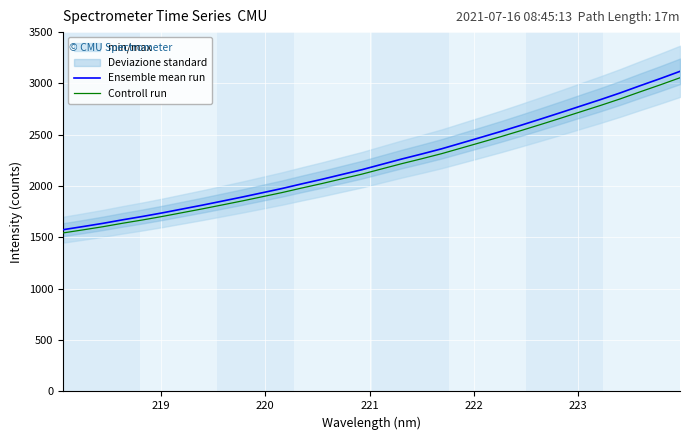

What is the highest value of the Ensemble mean run series?

3117.8